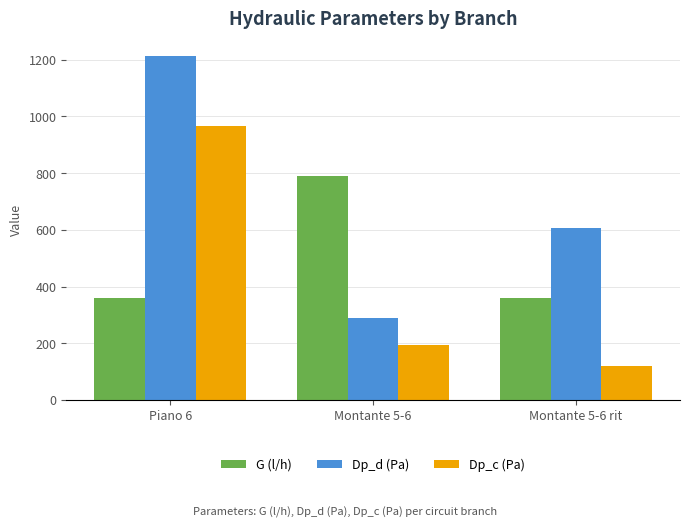

Rank the series by their average value, from highest to lowest.

Dp_d (Pa), G (l/h), Dp_c (Pa)